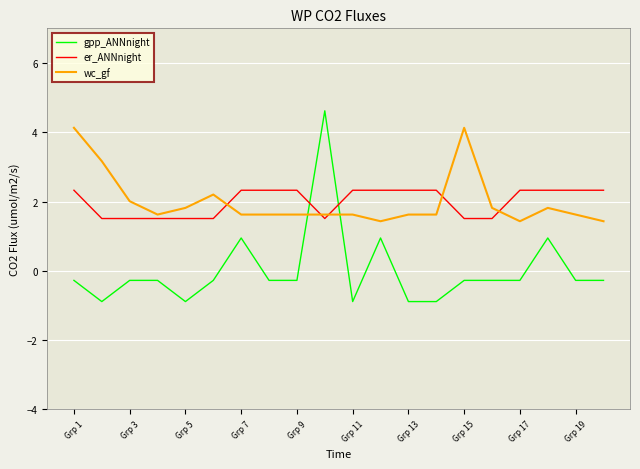

How many lines are shown in the chart?

3